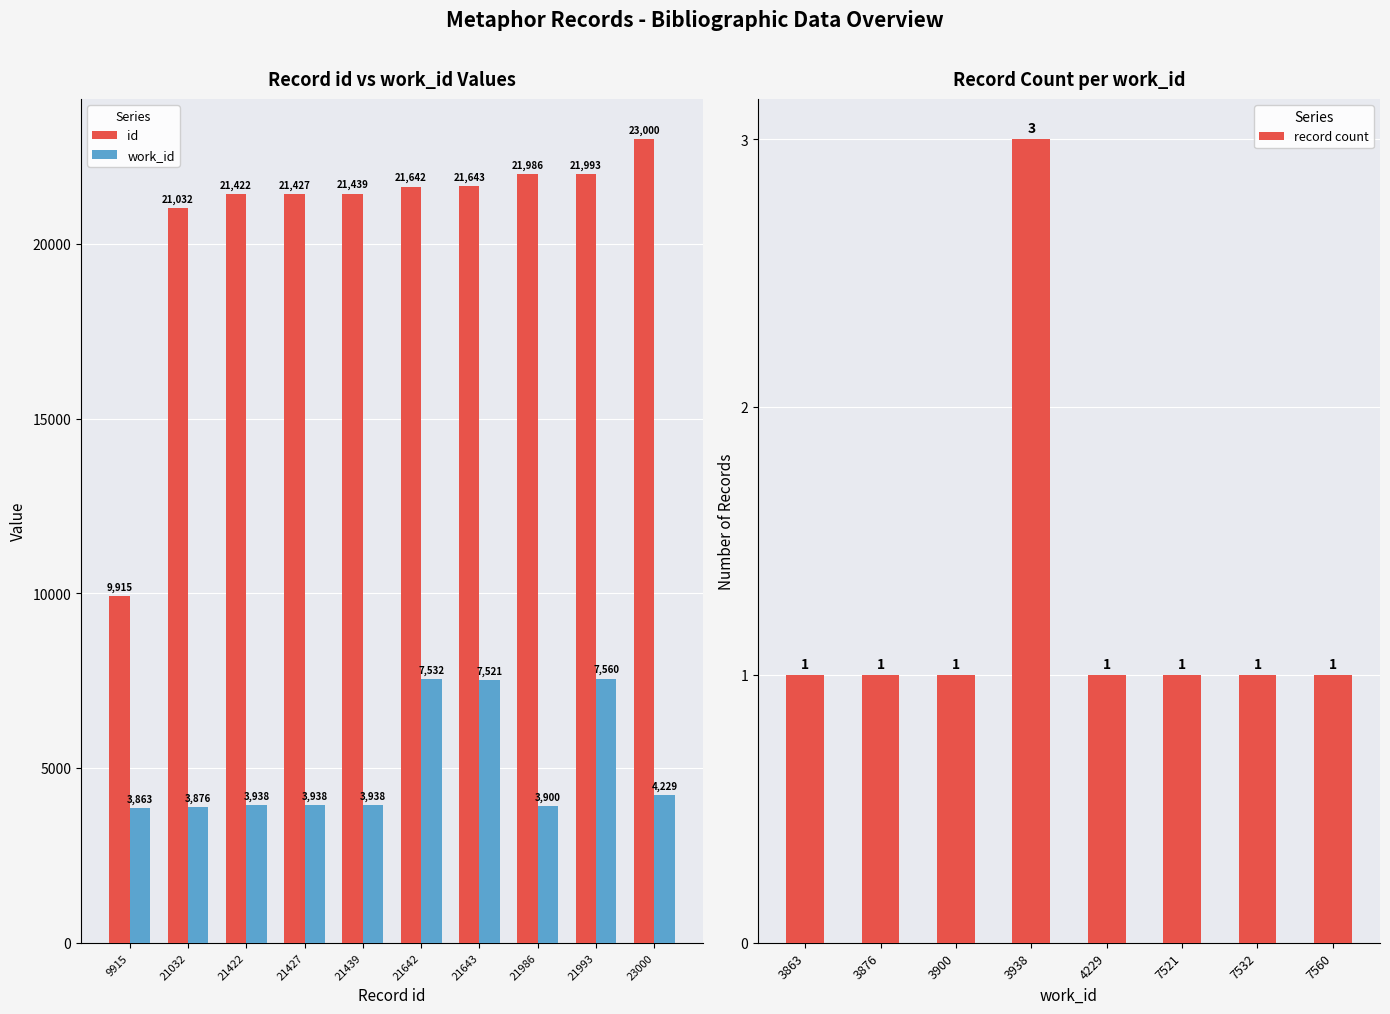

What value does the work_id series have at 21427, to the nearest 10?

3940